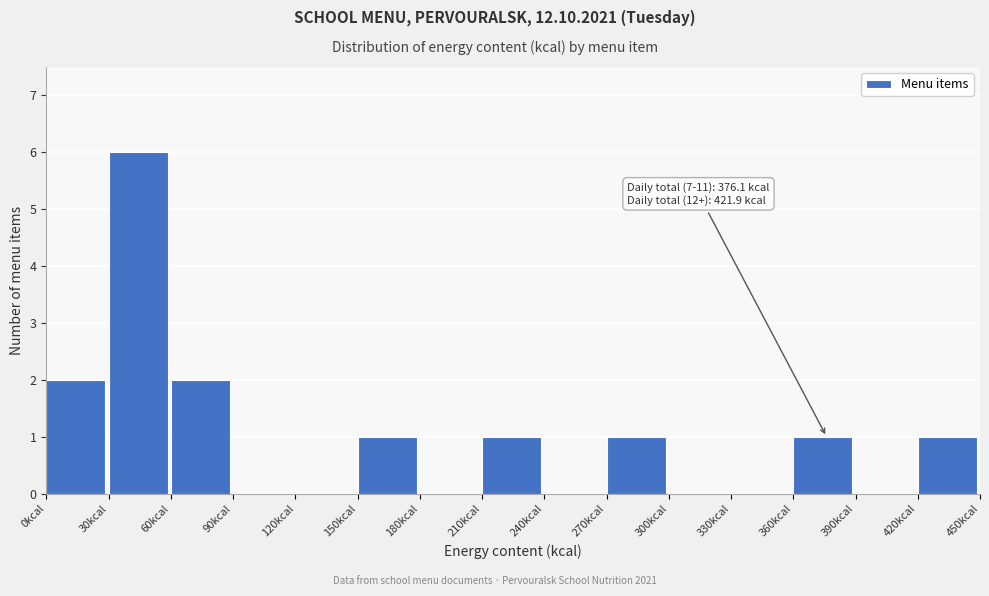

Over which range of the x-axis is the bar tallest?

30 to 60